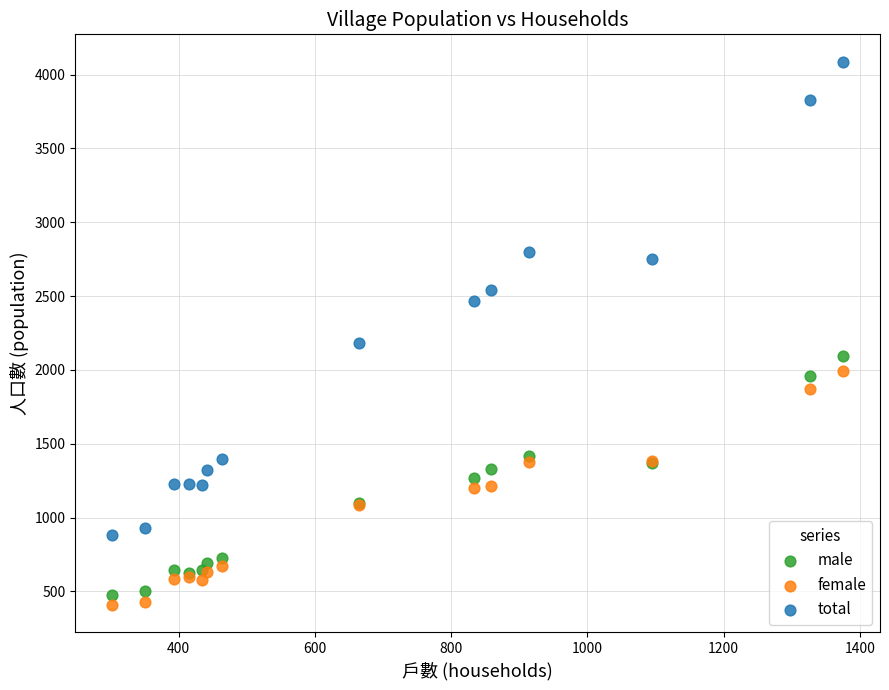

What are all the series names shown in the legend?

male, female, total